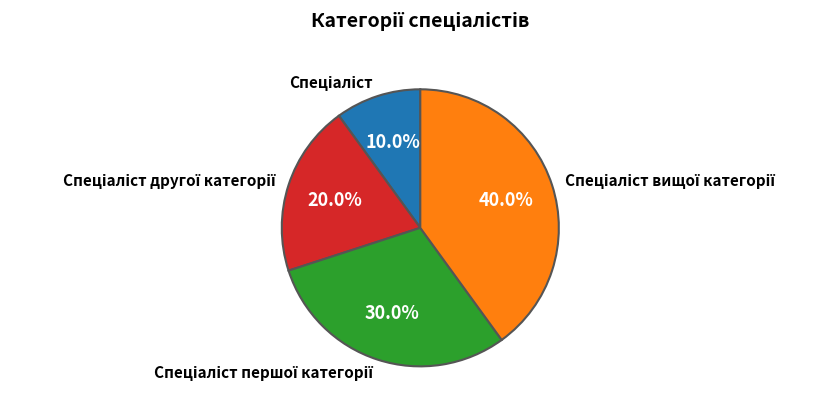

Is there a majority slice in this chart?

No